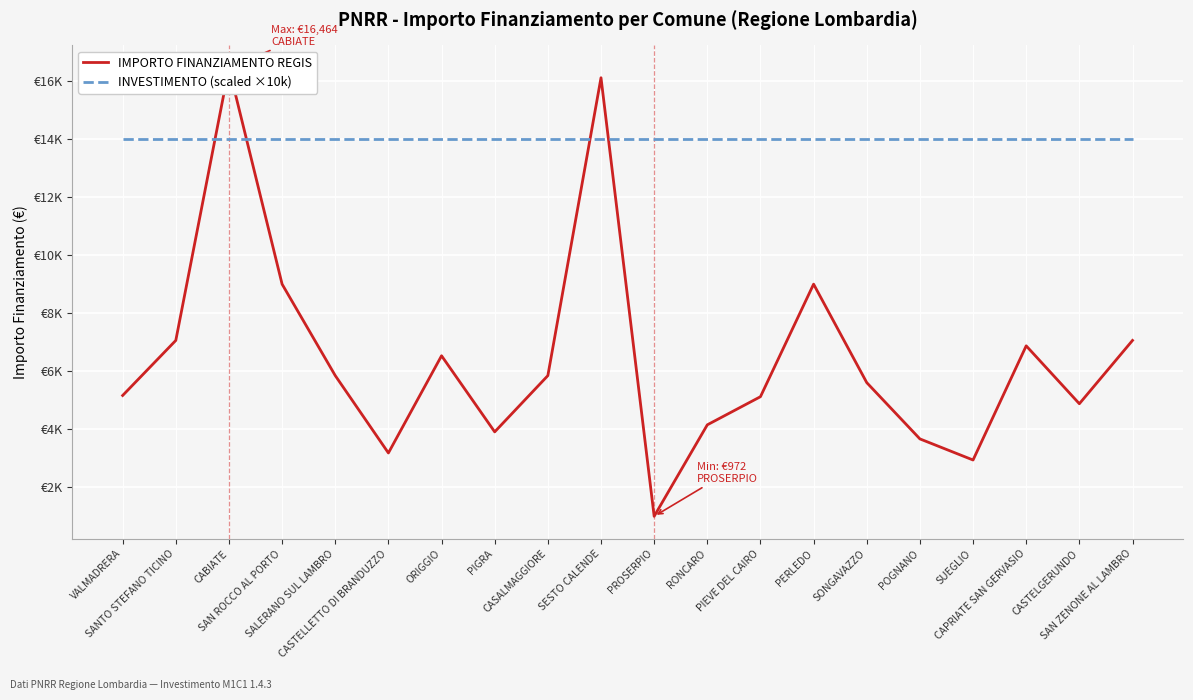

Which series changed the most between SAN ROCCO AL PORTO and PERLEDO?

IMPORTO FINANZIAMENTO REGIS